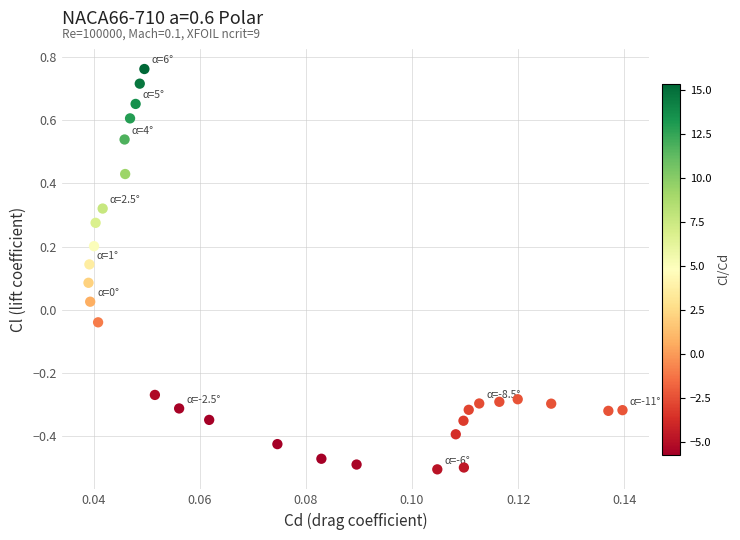

Count the number of points in this scatter plot.

30